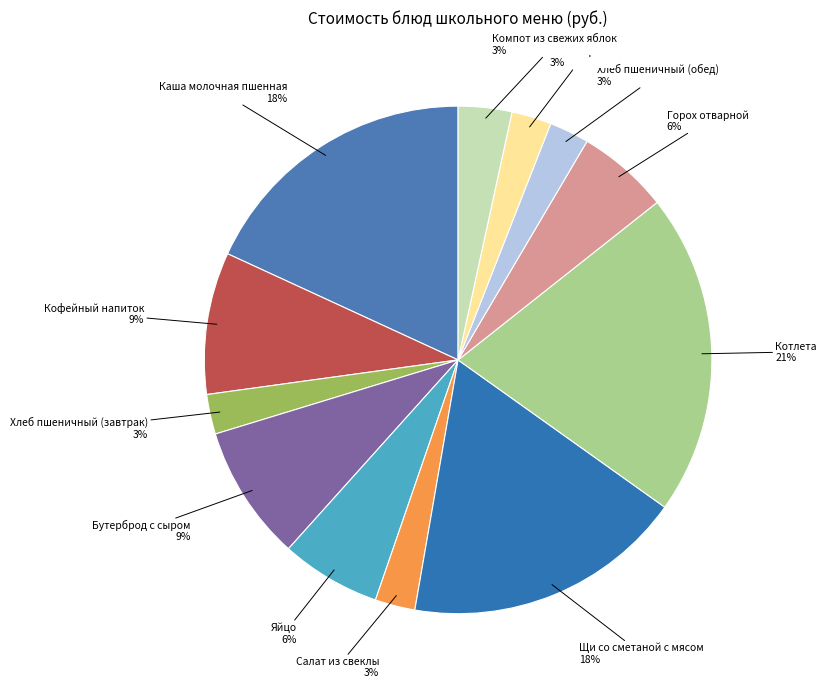

Which slice is the largest?

Котлета